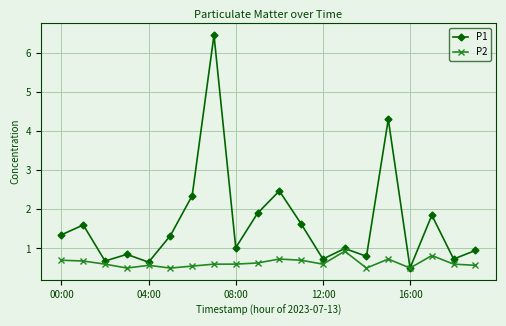

List the series in order of their peak value, lowest first.

P2, P1